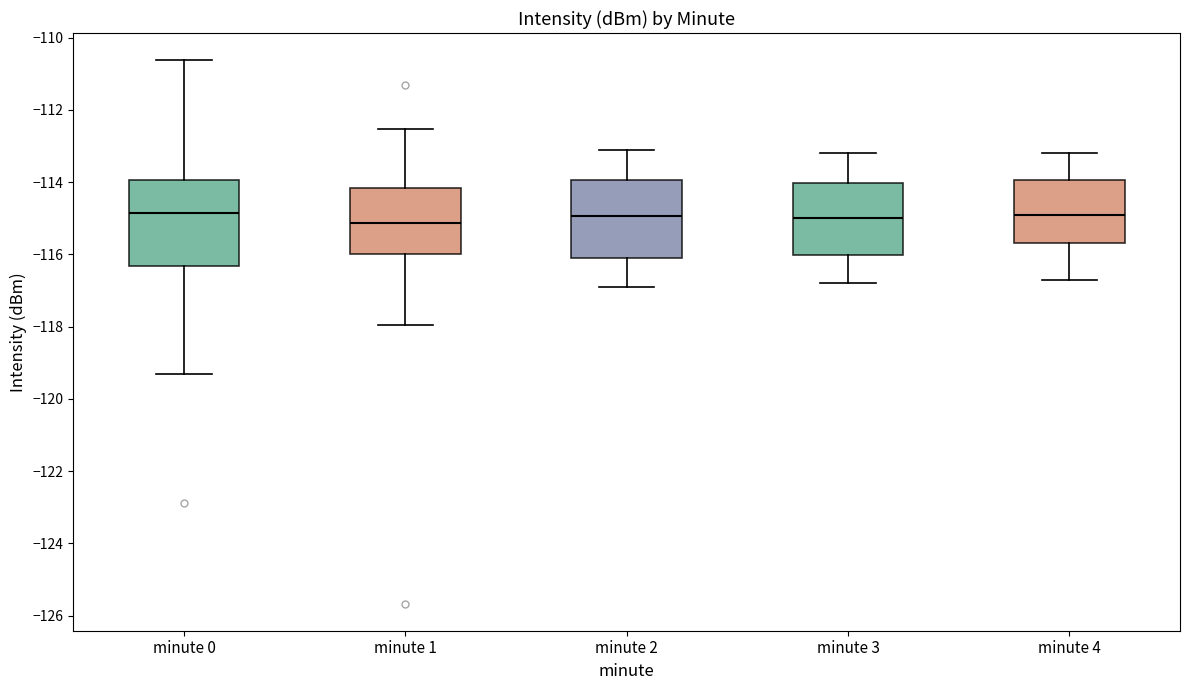

Where is the upper edge of the box for minute 3 on the y-axis? The values are not printed on the chart, so give them approximately, as read against the axis.

-114.0